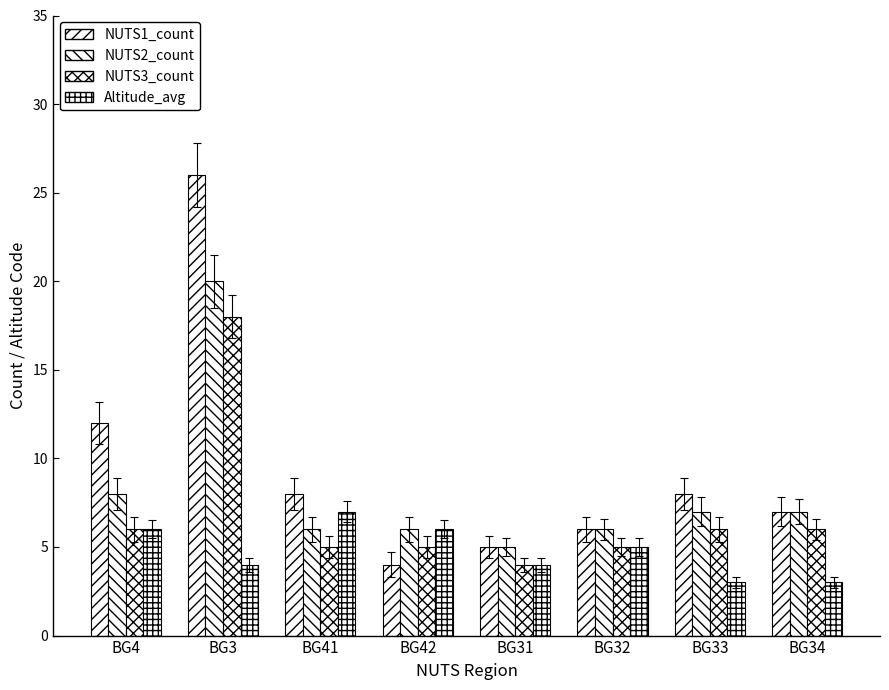

Does the chart contain stacked bars?

No